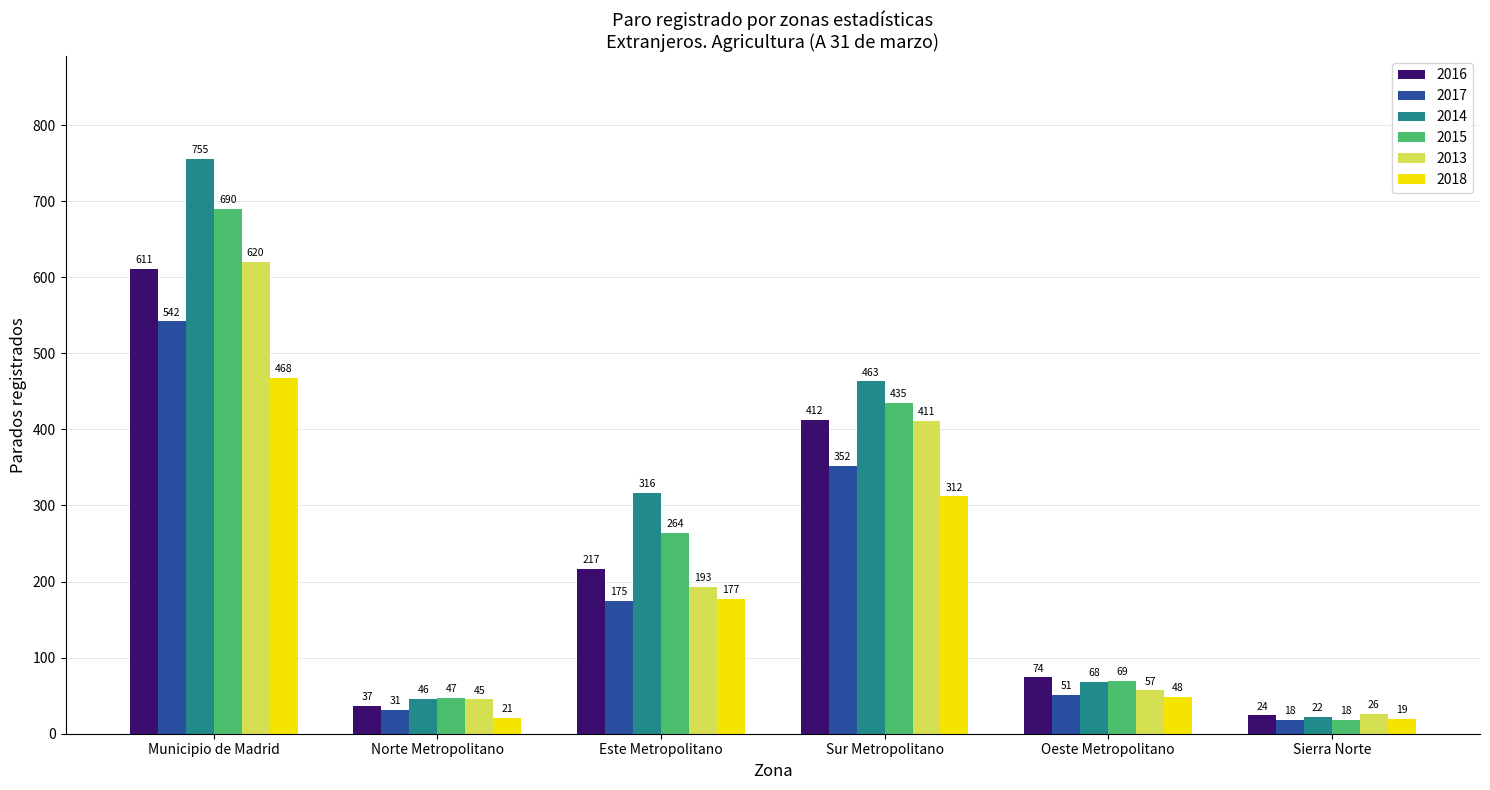

What is the sum of all 2017 values?

1169